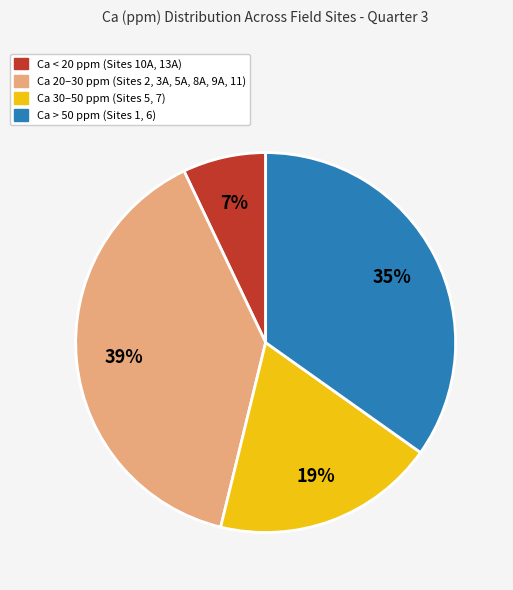

Is there a majority slice in this chart?

No